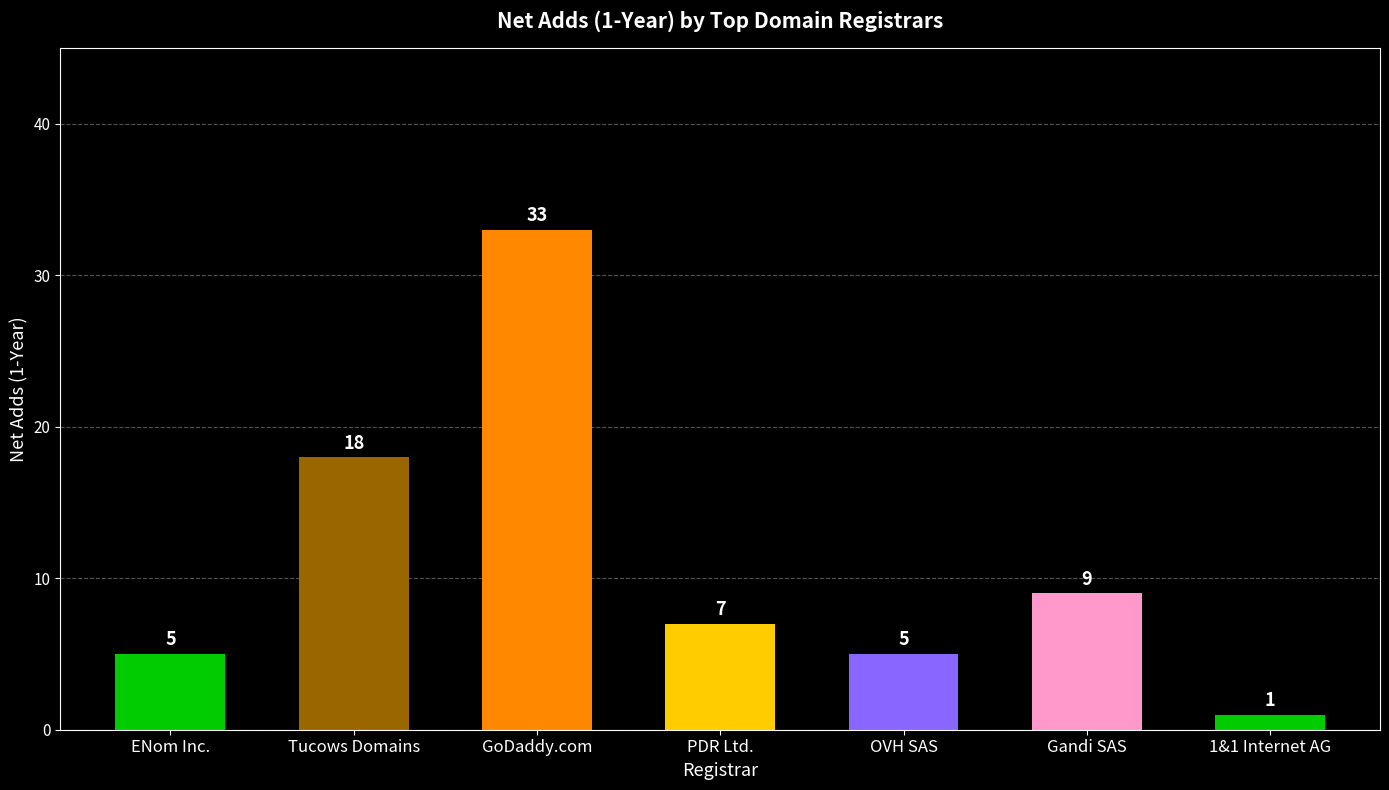

What is the minimum value shown in the chart?

1